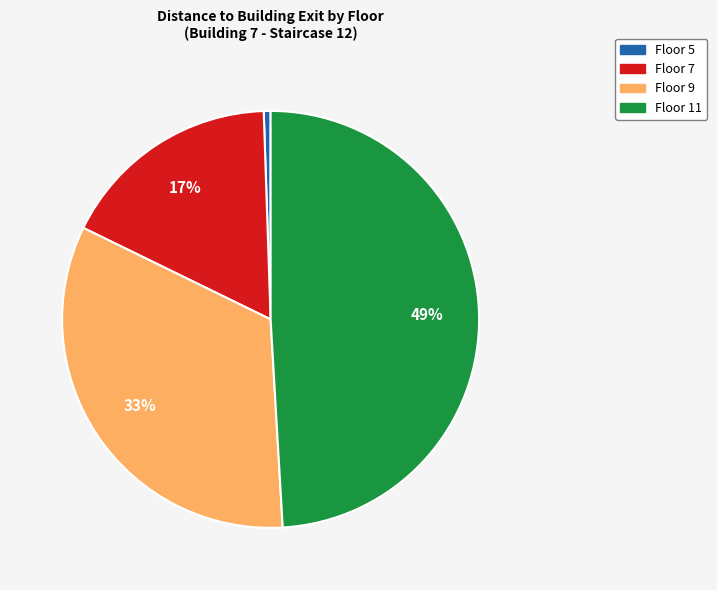

To the nearest percent, what is the difference between the Floor 11 and Floor 9 slice percentages?

16%